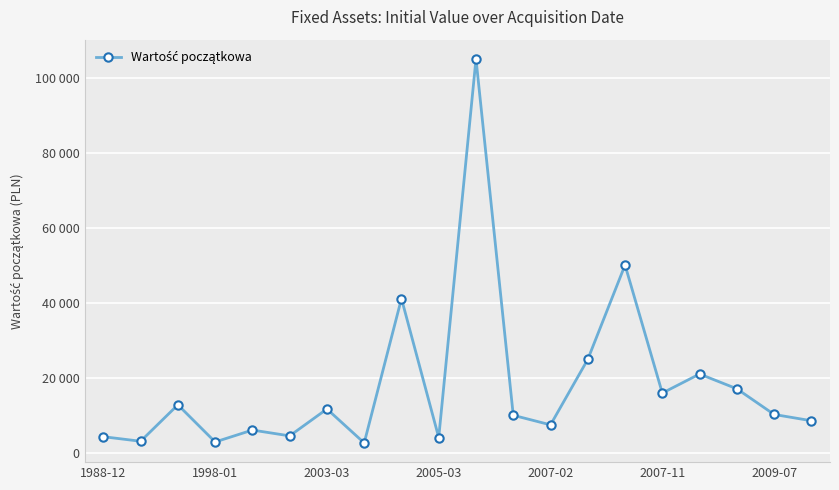

Does the chart have visible grid lines?

Yes